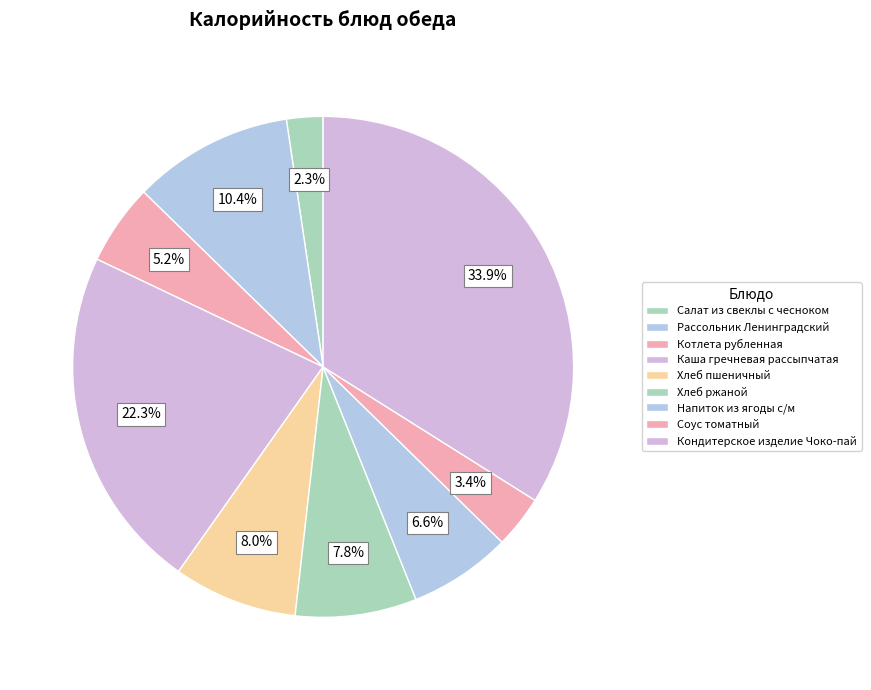

How many slices are in this pie chart?

9